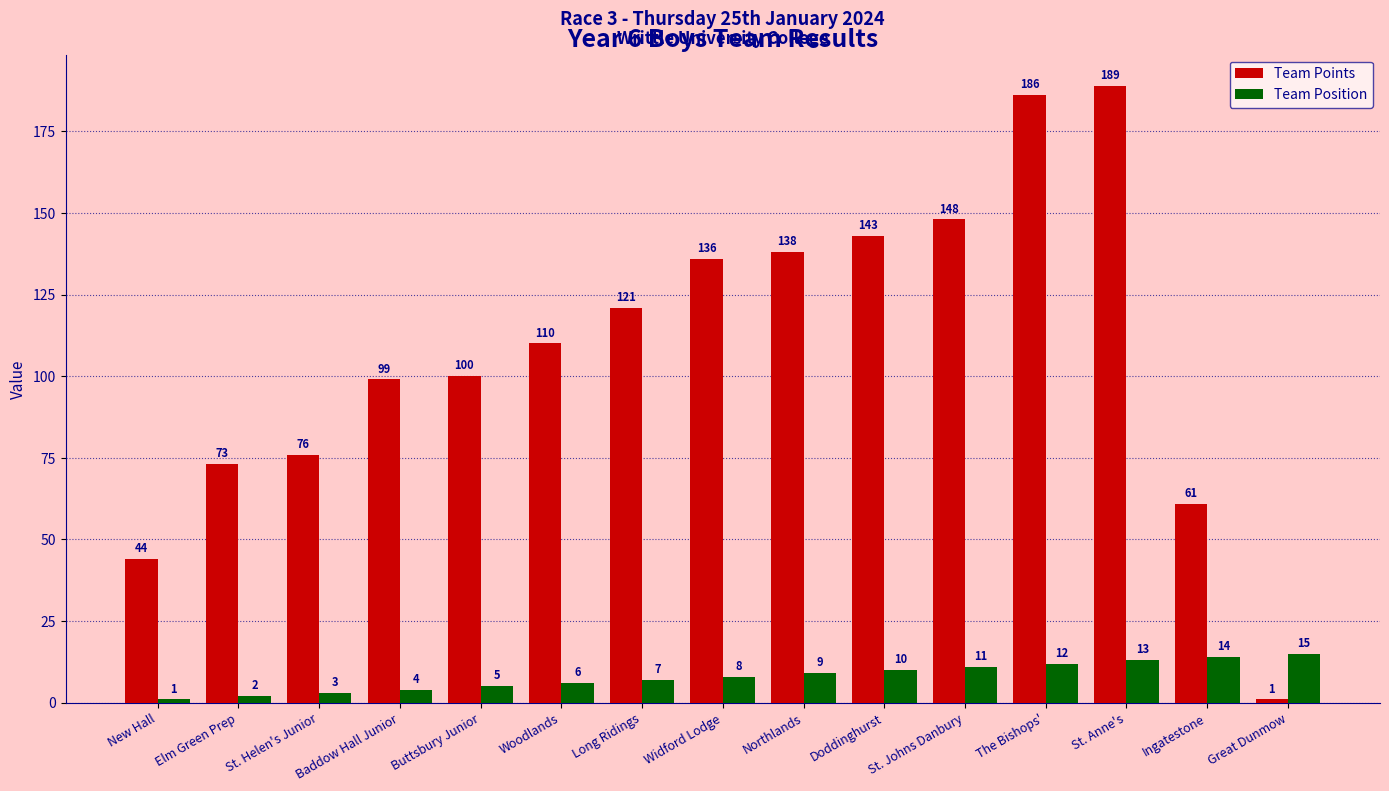

What is the label of the 3rd bar from the right?

St. Anne's